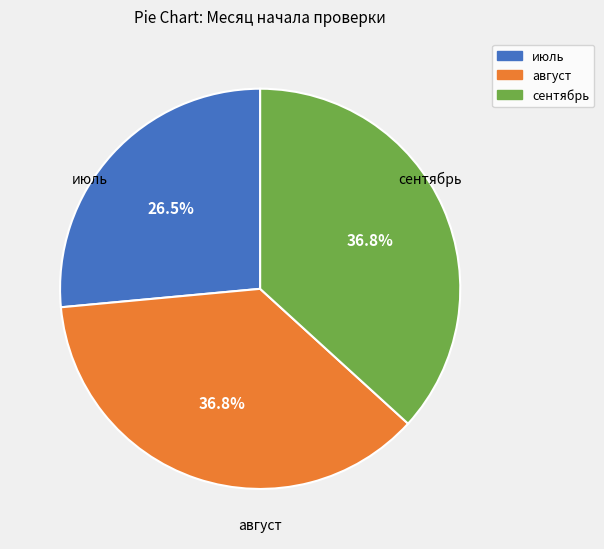

To the nearest percent, what is the difference between the июль and август slice percentages?

10%